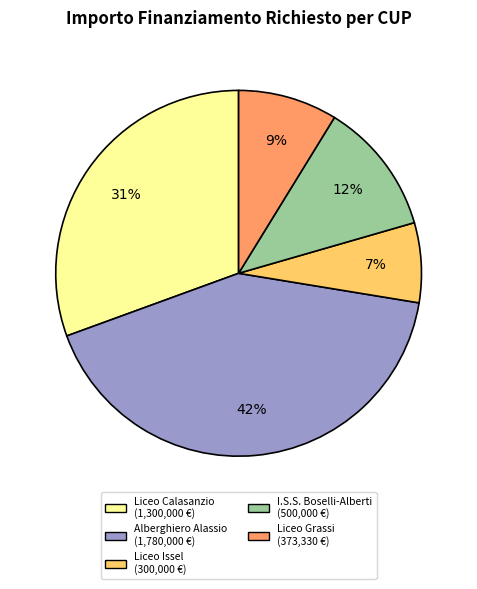

Does any single category account for the majority?

No